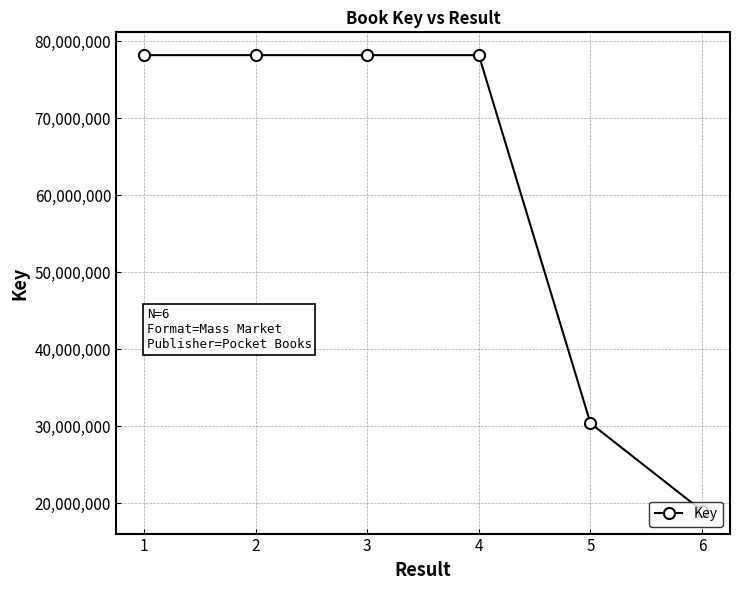

What is the approximate value at 4, to the nearest 100?

78197500